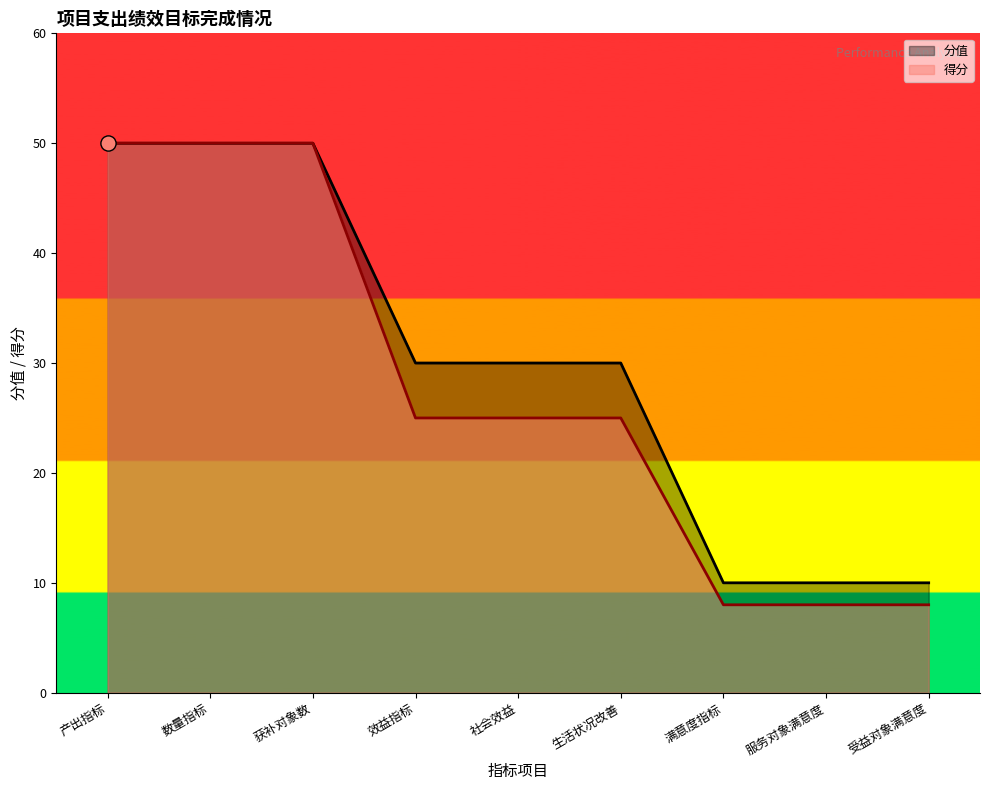

Which series has the widest spread of Y values?

得分